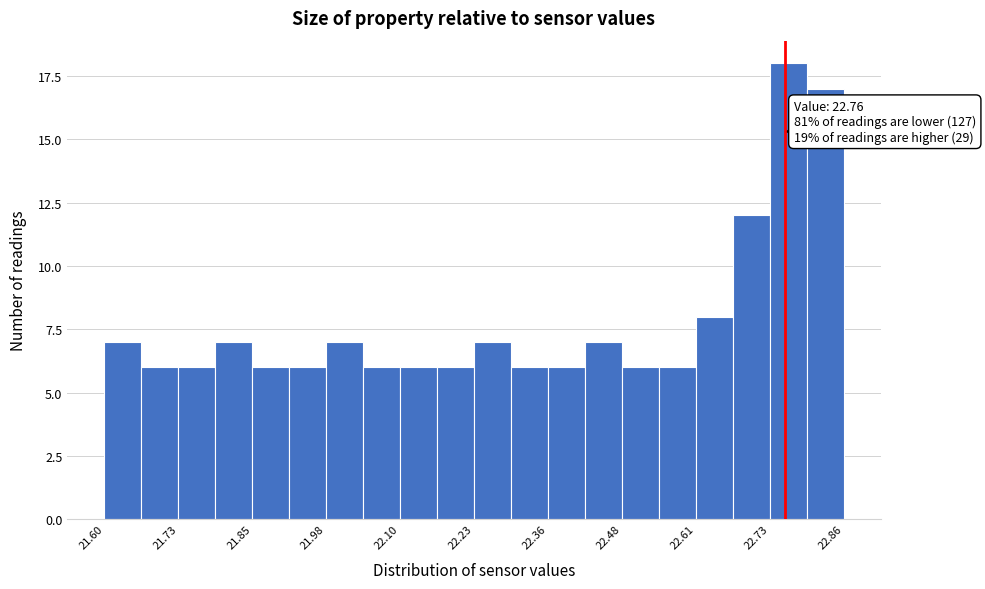

Read against the x-axis, roughly where is the centre of the tallest bar?

22.76